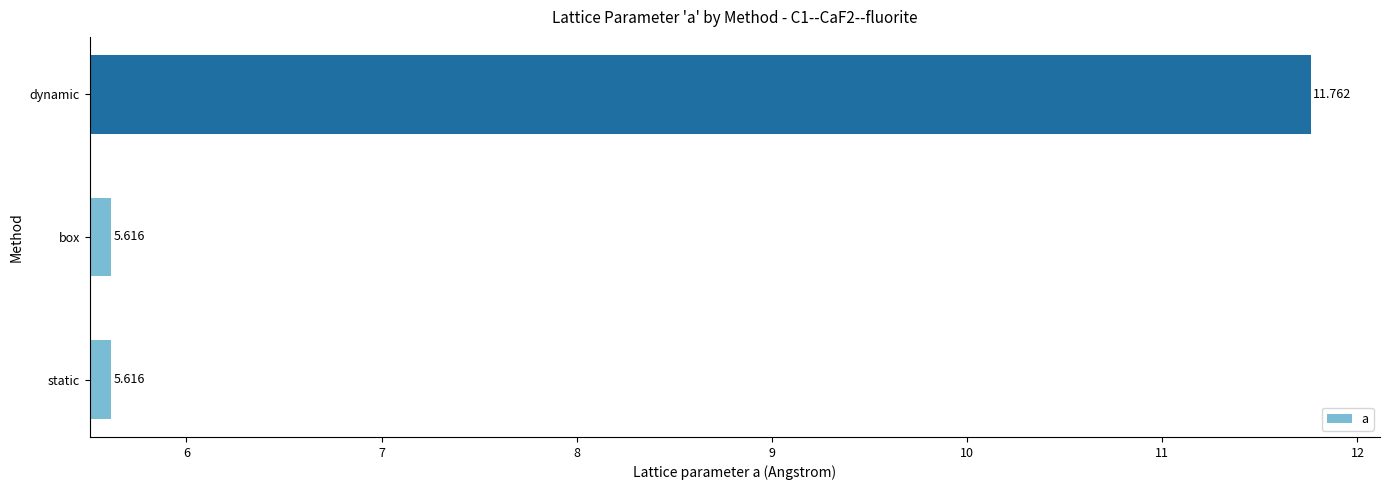

Between static and dynamic, which is larger?

dynamic